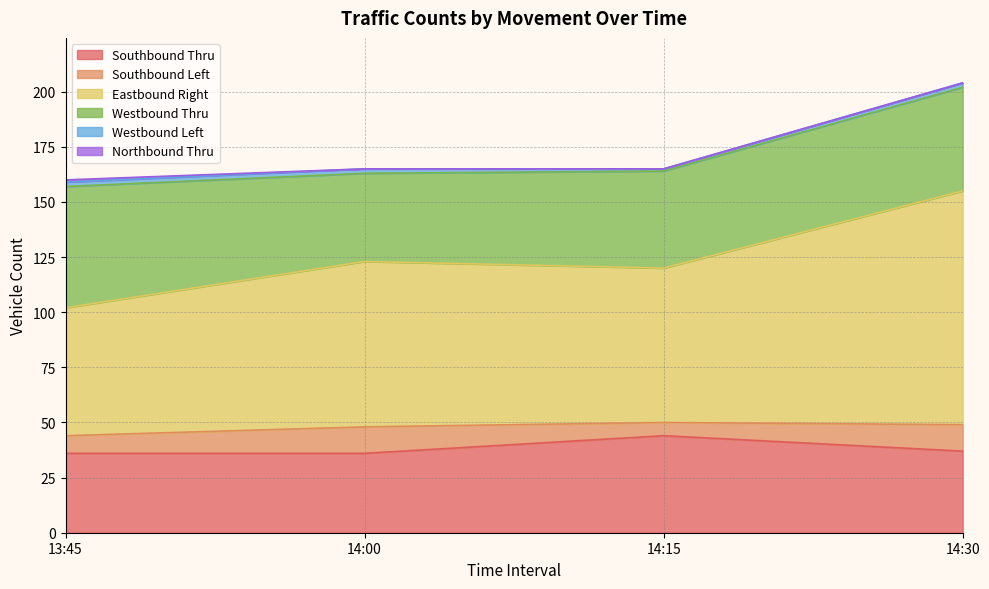

True or false: Northbound Thru has a value of 1 at 14:15.

False